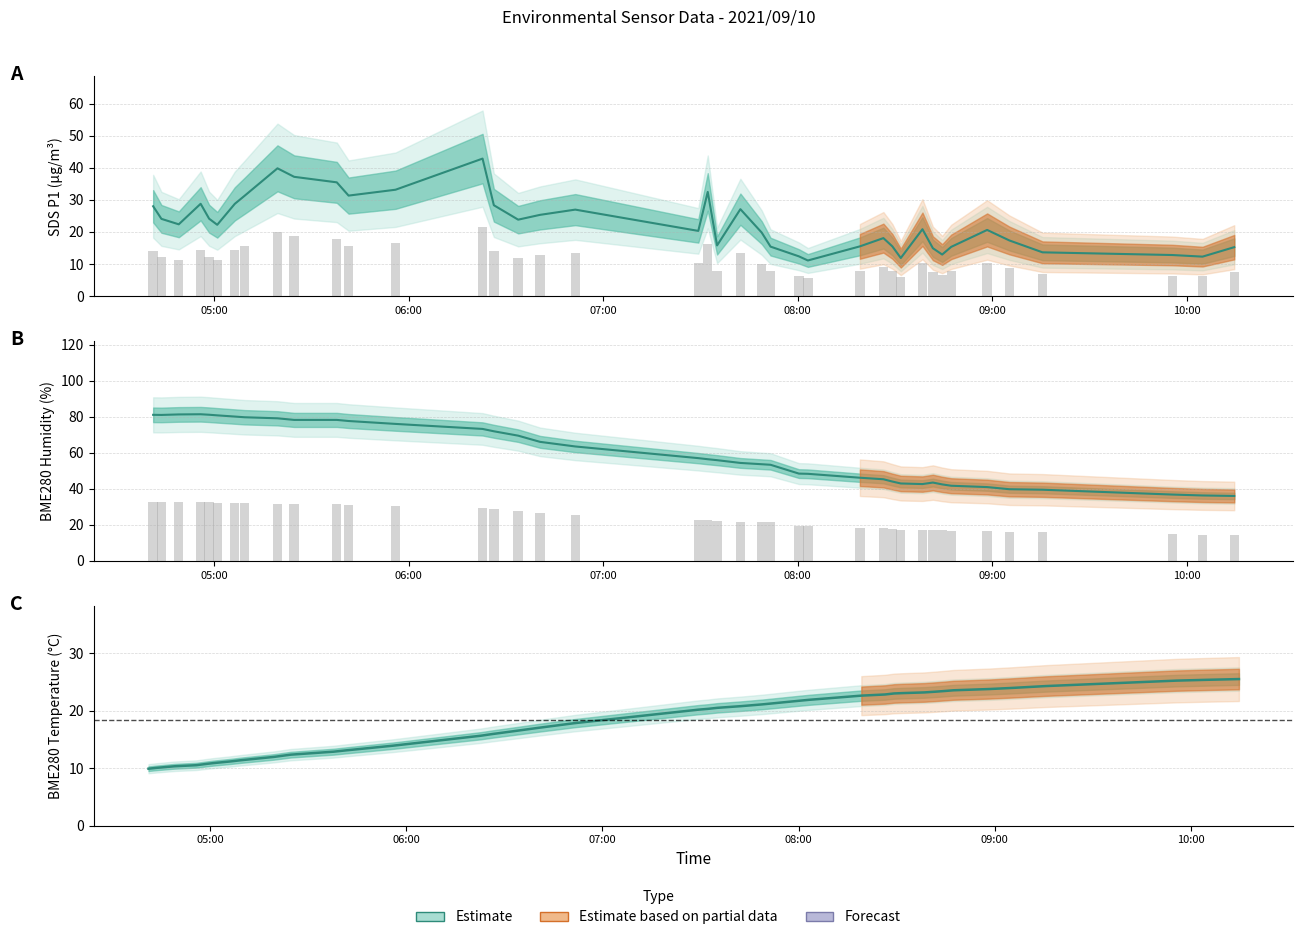

What is the value of the BME280_temperature Estimate bar at the 8th from the left?

11.4